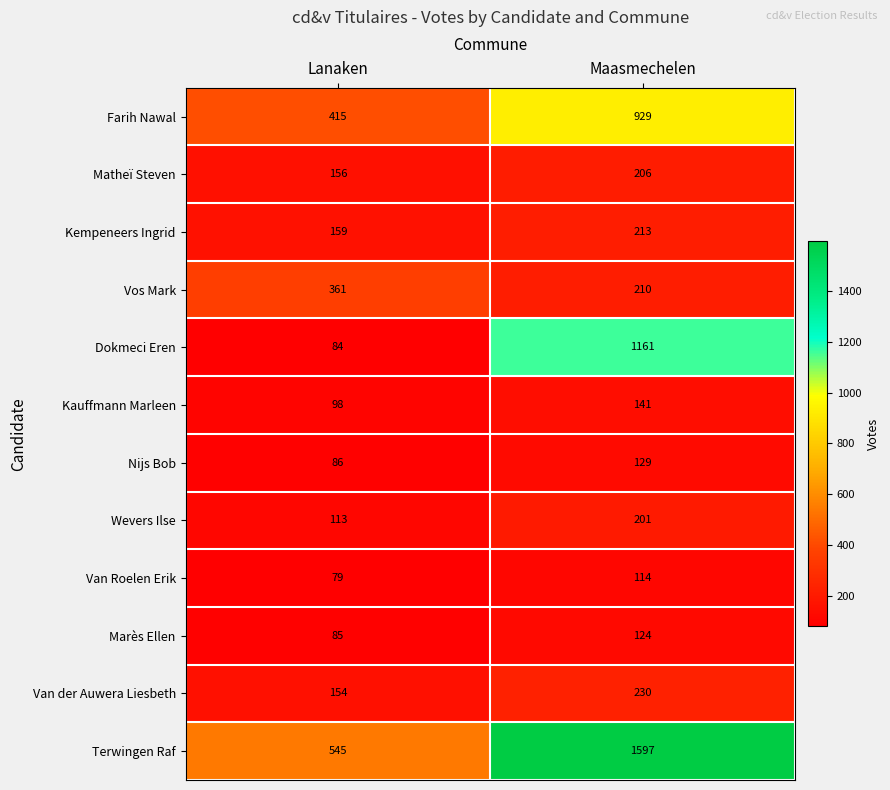

What is the total value across all series at Maasmechelen?

5255